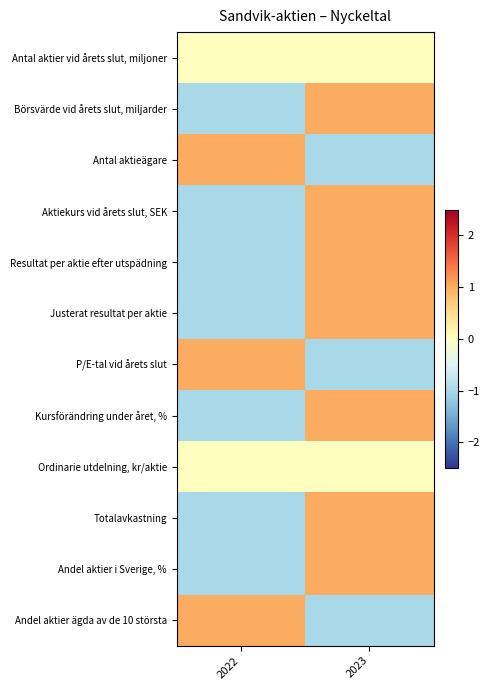

Reading left to right, extract all data points from this chart.

Antal aktier vid årets slut, miljoner: 2022=0.0	2023=0.0
Börsvärde vid årets slut, miljarder: 2022=-1.0	2023=1.0
Antal aktieägare: 2022=1.0	2023=-1.0
Aktiekurs vid årets slut, SEK: 2022=-1.0	2023=1.0
Resultat per aktie efter utspädning: 2022=-1.0	2023=1.0
Justerat resultat per aktie: 2022=-1.0	2023=1.0
P/E-tal vid årets slut: 2022=1.0	2023=-1.0
Kursförändring under året, %: 2022=-1.0	2023=1.0
Ordinarie utdelning, kr/aktie: 2022=0.0	2023=0.0
Totalavkastning: 2022=-1.0	2023=1.0
Andel aktier i Sverige, %: 2022=-1.0	2023=1.0
Andel aktier ägda av de 10 största: 2022=1.0	2023=-1.0